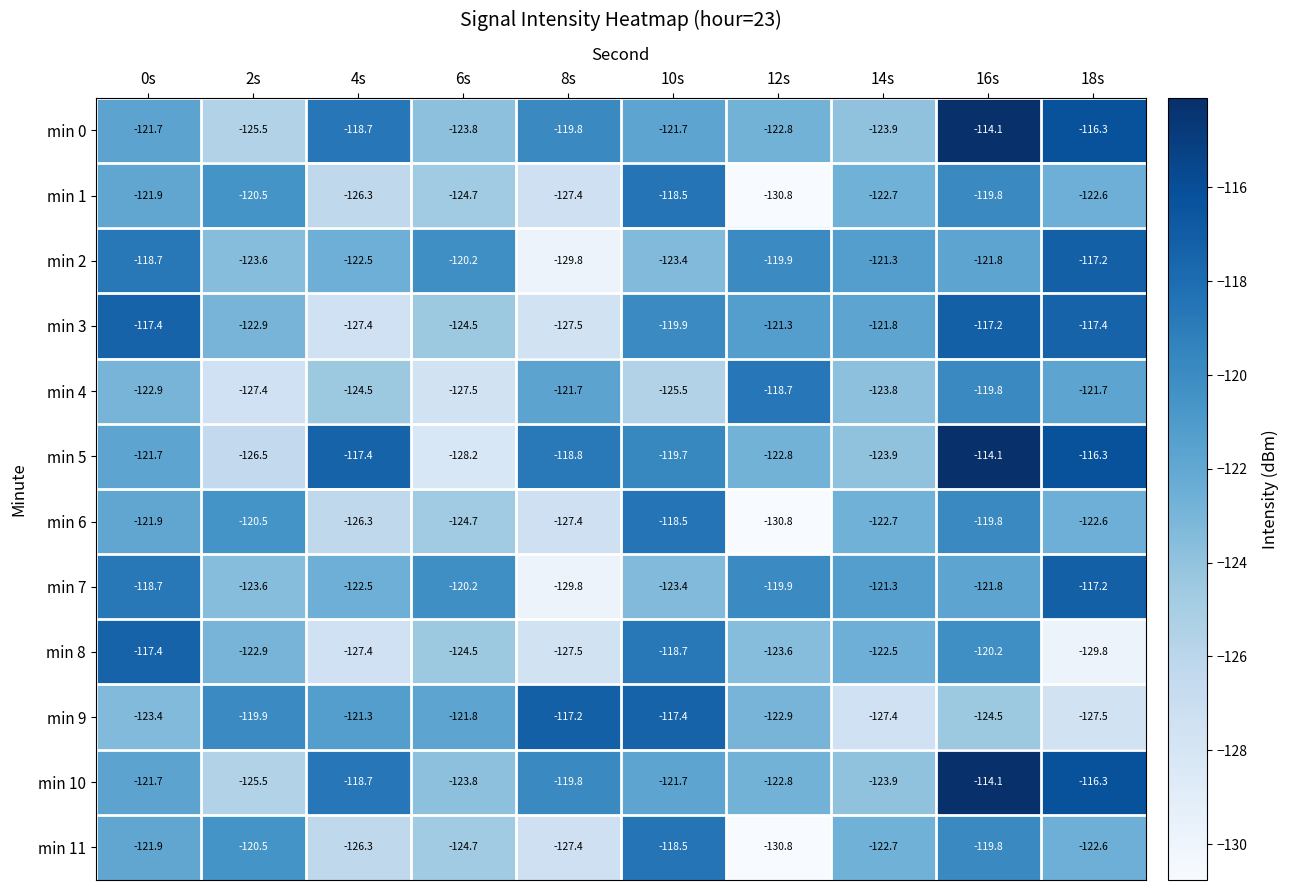

How many series are shown in this chart?

12